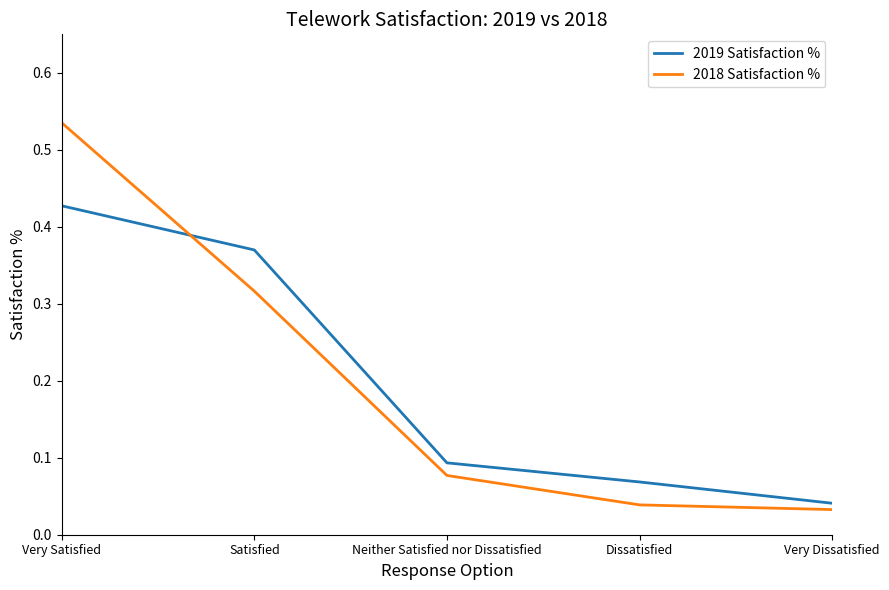

How many times do 2018 Satisfaction % and 2019 Satisfaction % cross each other?

1